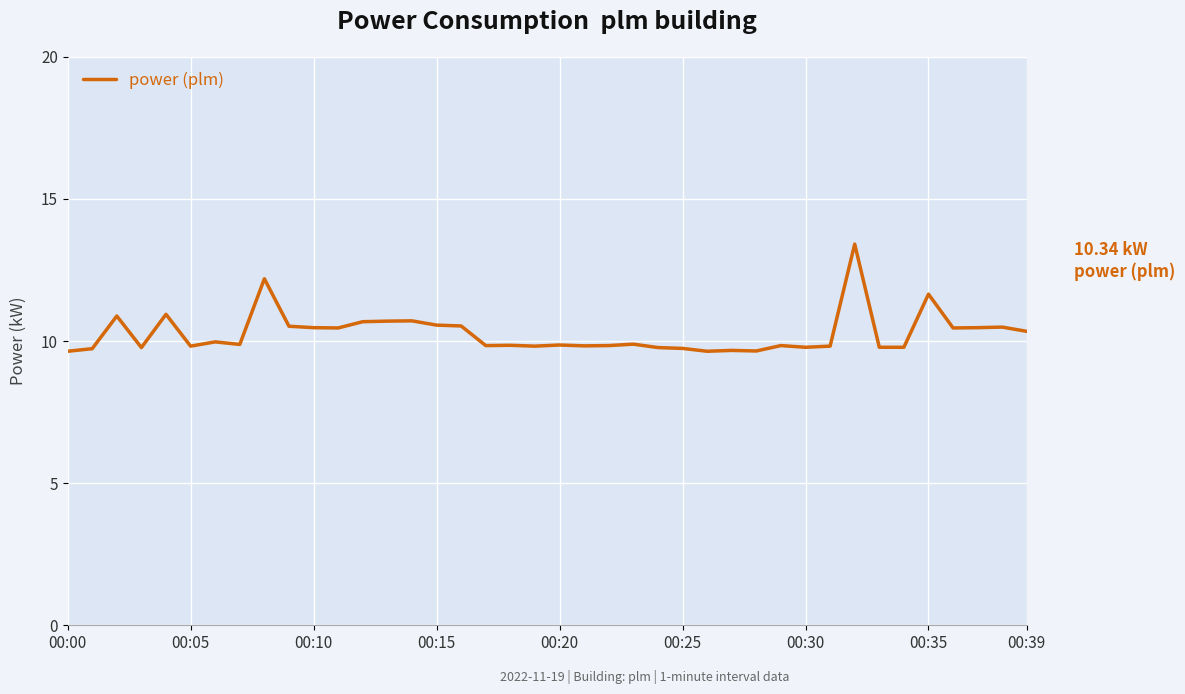

What is the minimum value shown in the chart?

9.6